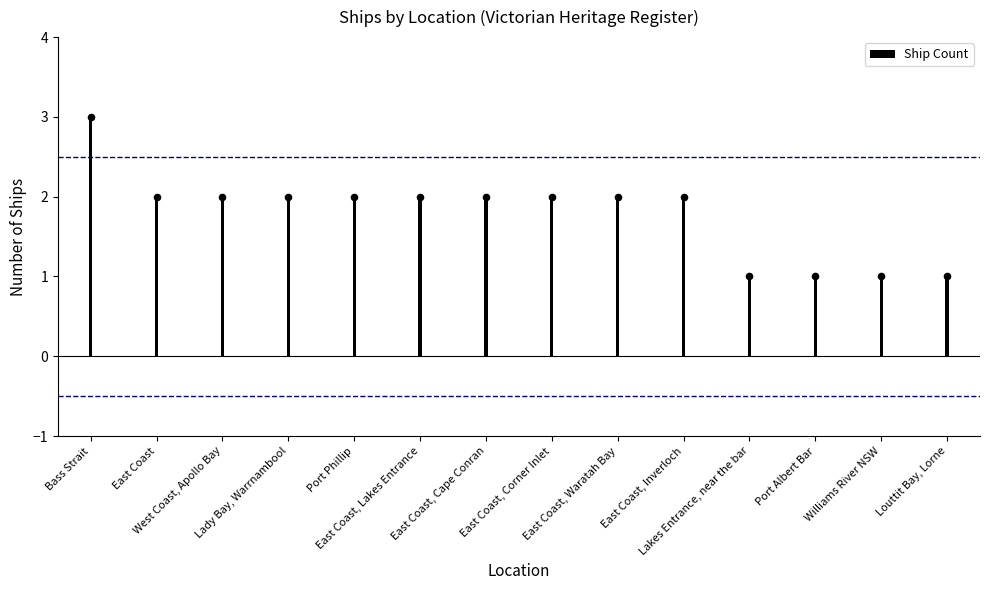

Approximately how many times larger is the value at Bass Strait compared to Port Albert Bar?

3.0